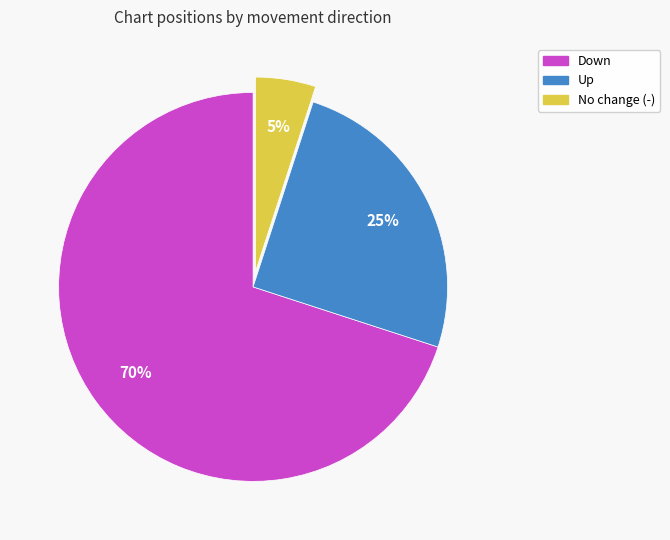

To the nearest percent, what is the difference between the largest and smallest slice percentages?

65%